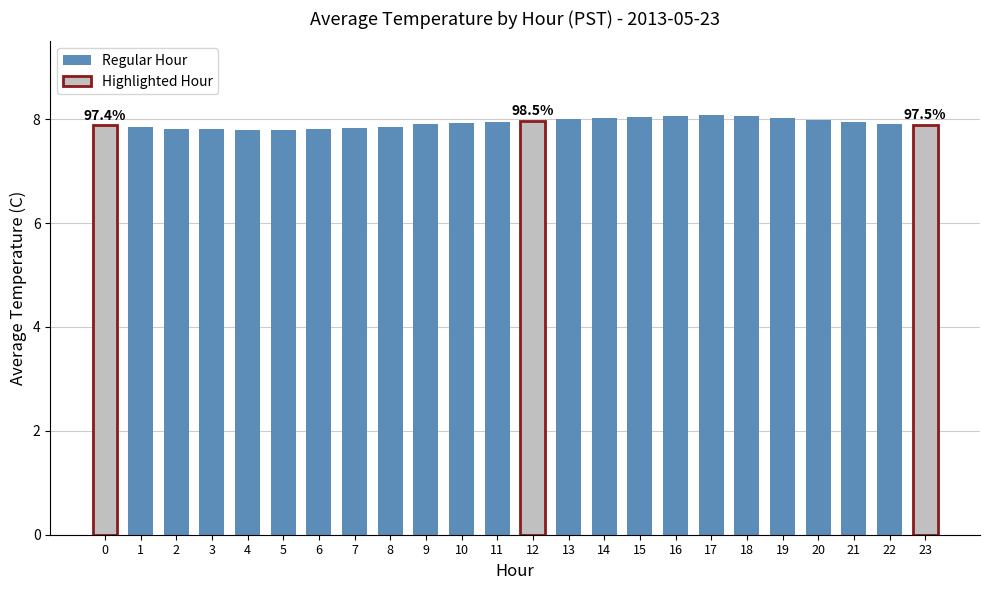

List the labels in order of value, largest first.

17, 16, 18, 15, 19, 14, 13, 20, 12, 11, 21, 10, 22, 9, 23, 0, 8, 1, 7, 2, 3, 6, 4, 5